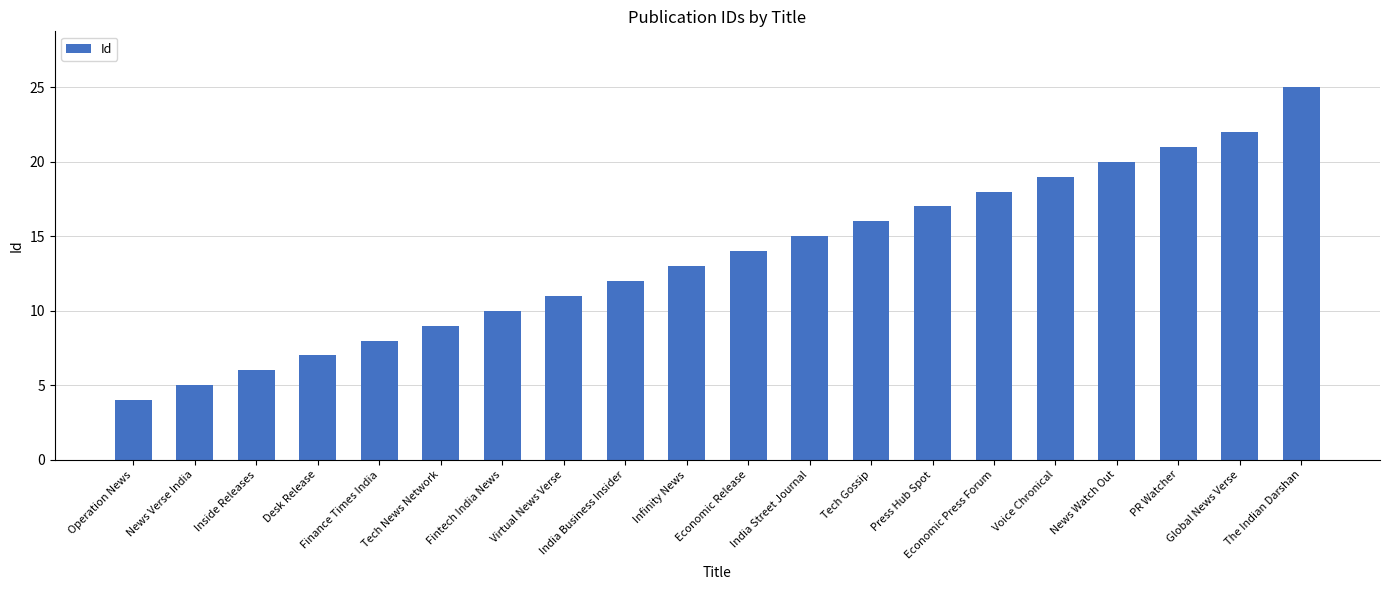

Which category has the highest value across all series?

The Indian Darshan